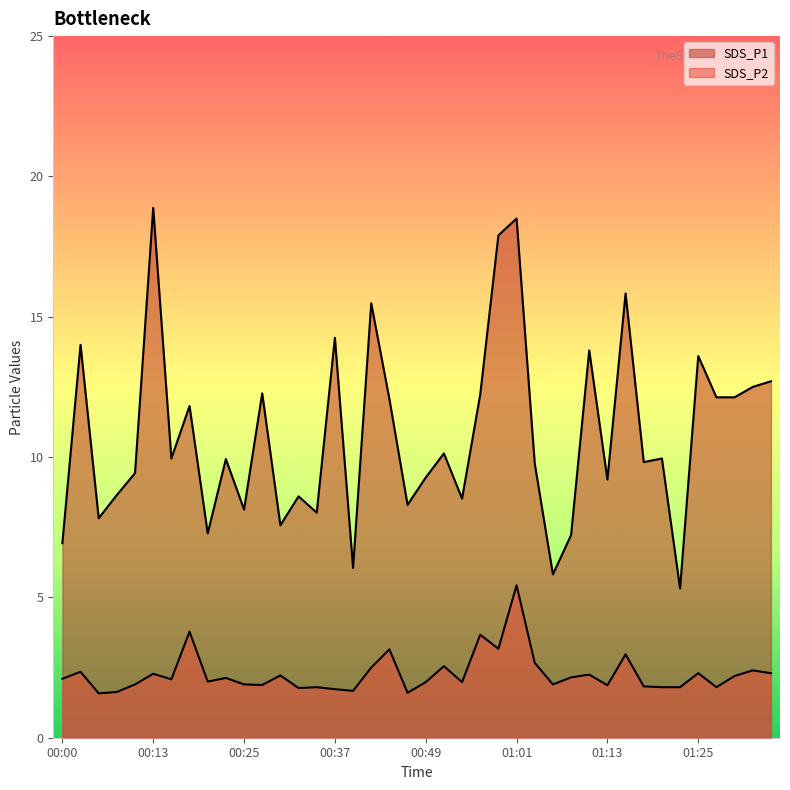

What is the minimum value for SDS_P2?

1.6